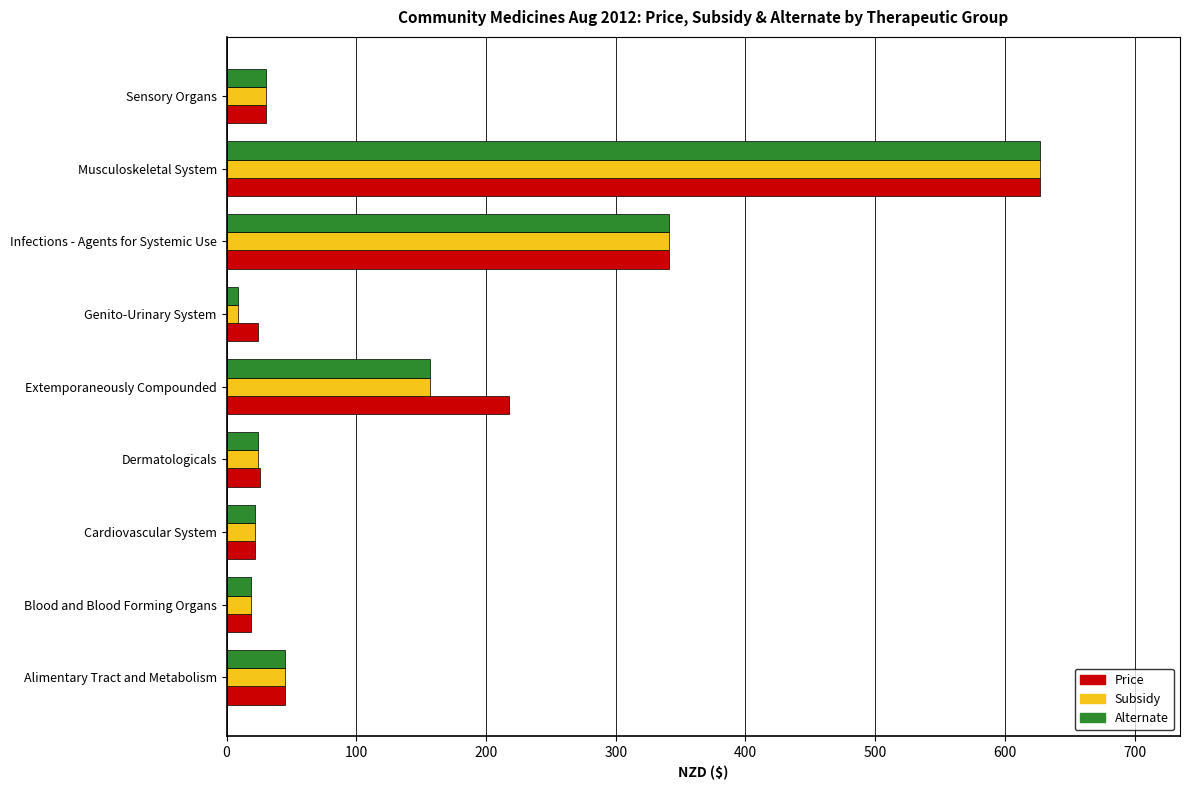

Which label corresponds to the smallest value in the chart?

Genito-Urinary System